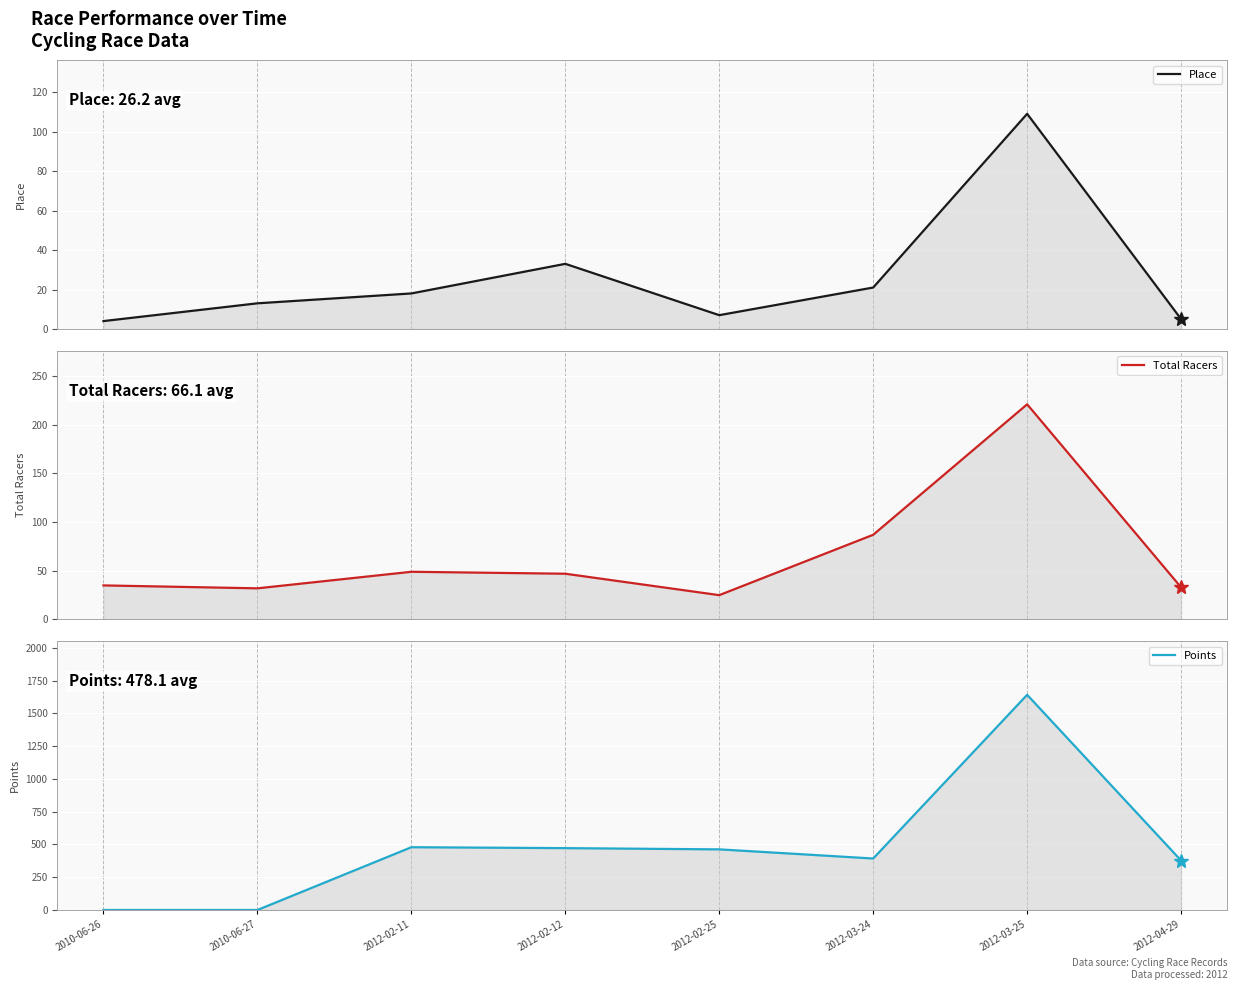

What is the label of the 2nd point from the right?

2012-03-25